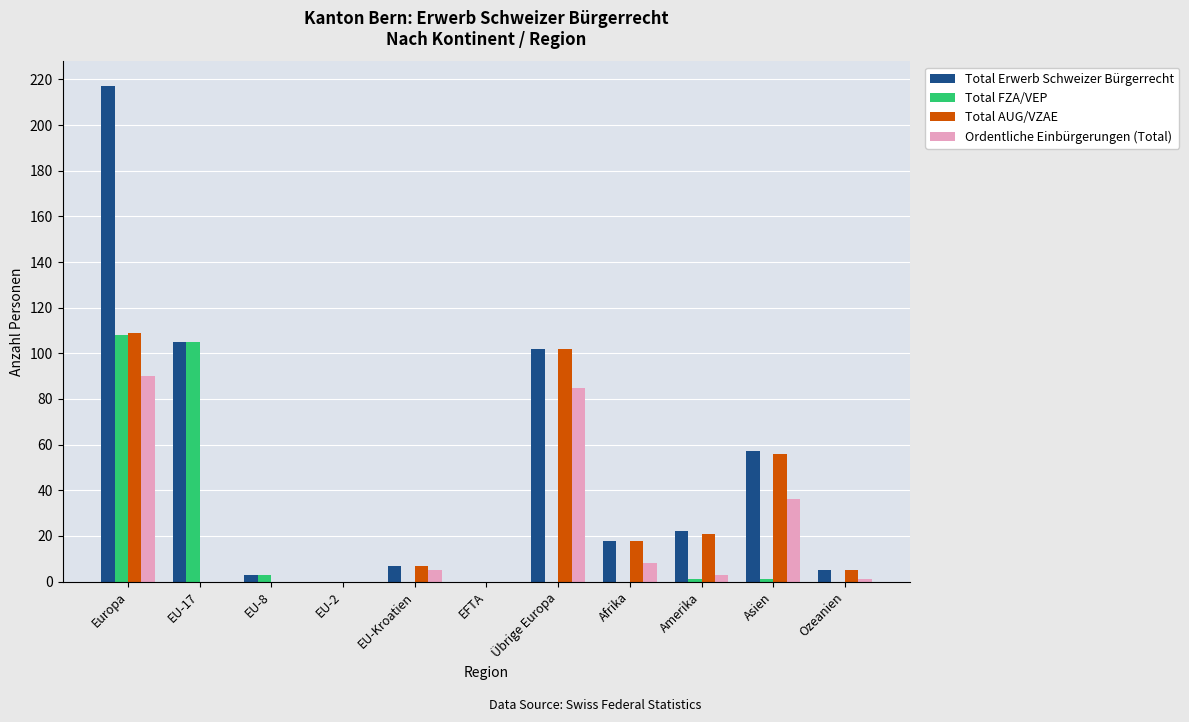

Are the bars horizontal?

No